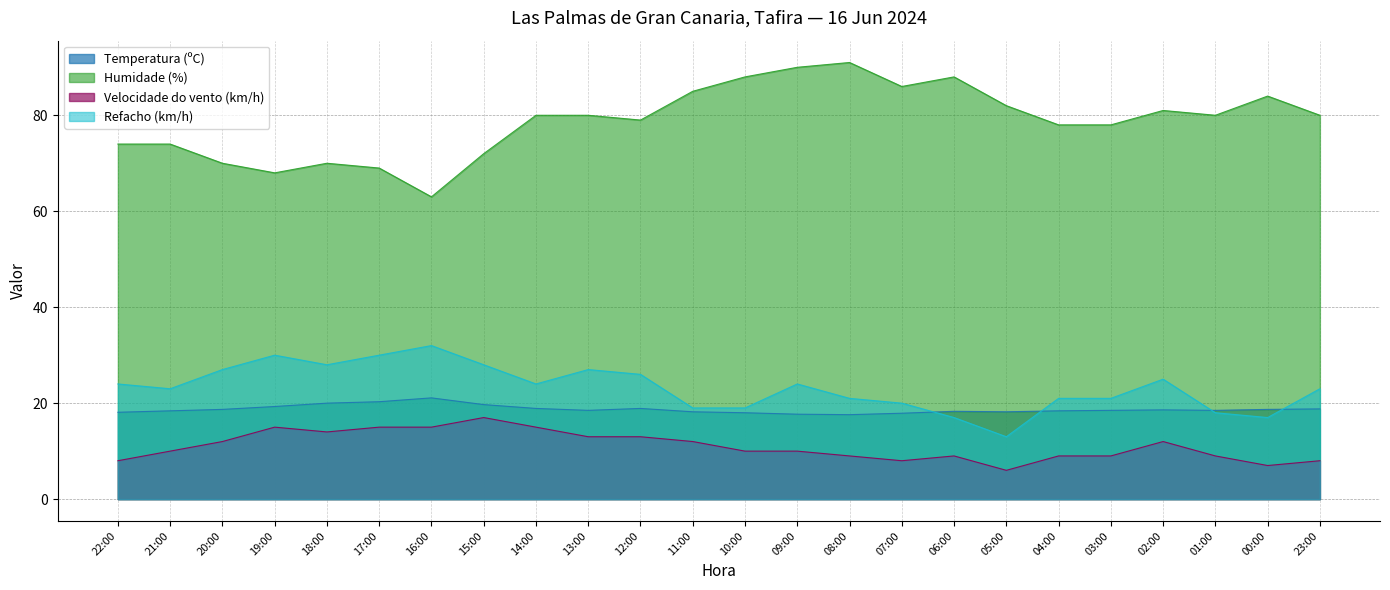

What is the value of the Humidade (%) point at the 24th from the left?

80.0